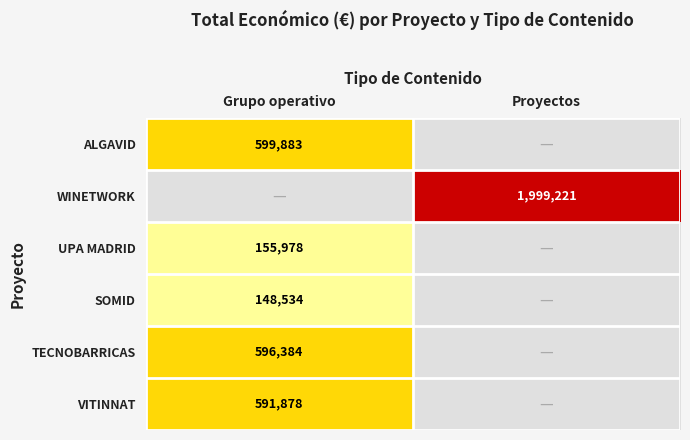

What is the smallest value displayed?

148534.0